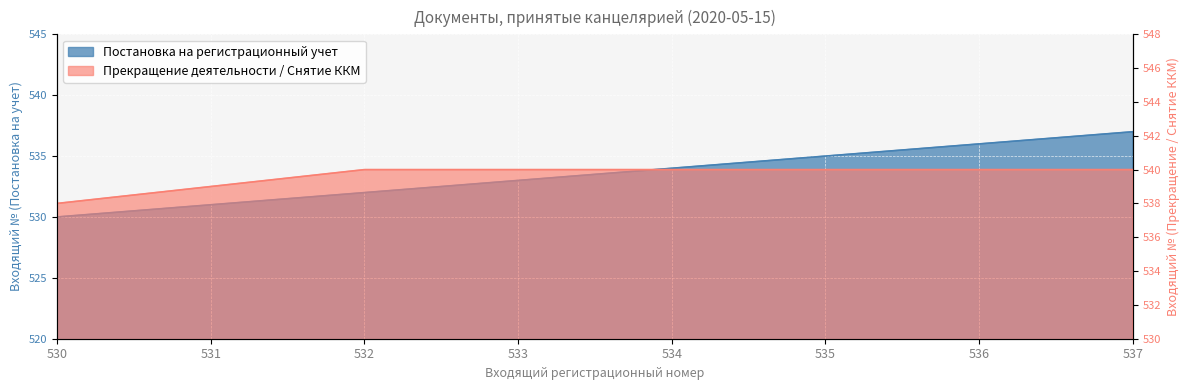

Which category has the lowest value across all series?

530